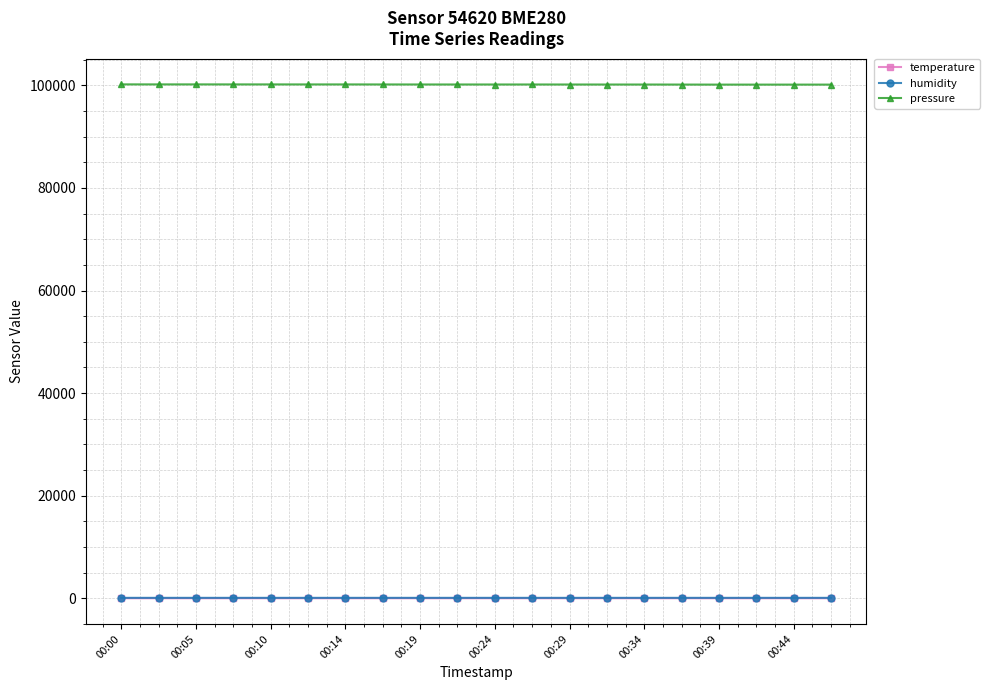

What is the value of the pressure point at the 8th from the left?

100189.5